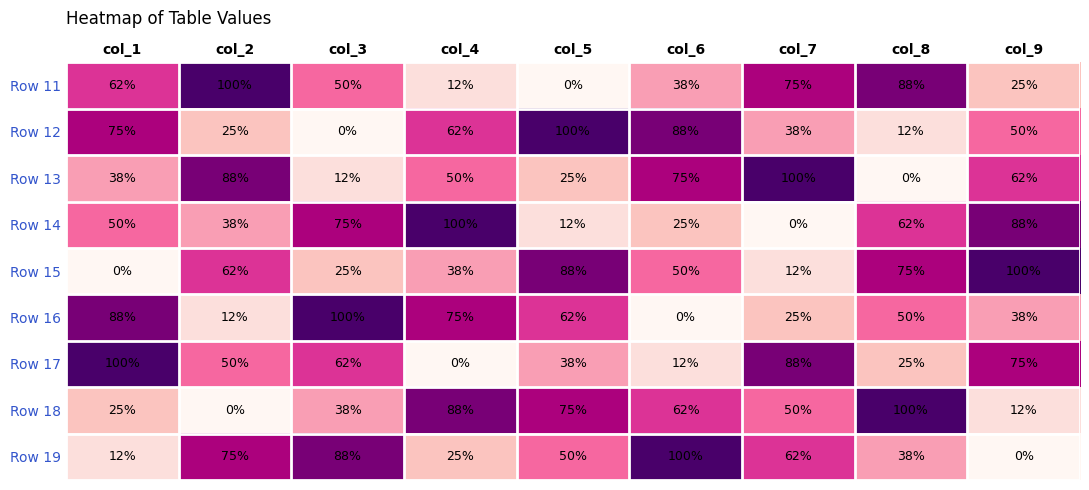

What is the spread (max minus min) of values at col_1?

100